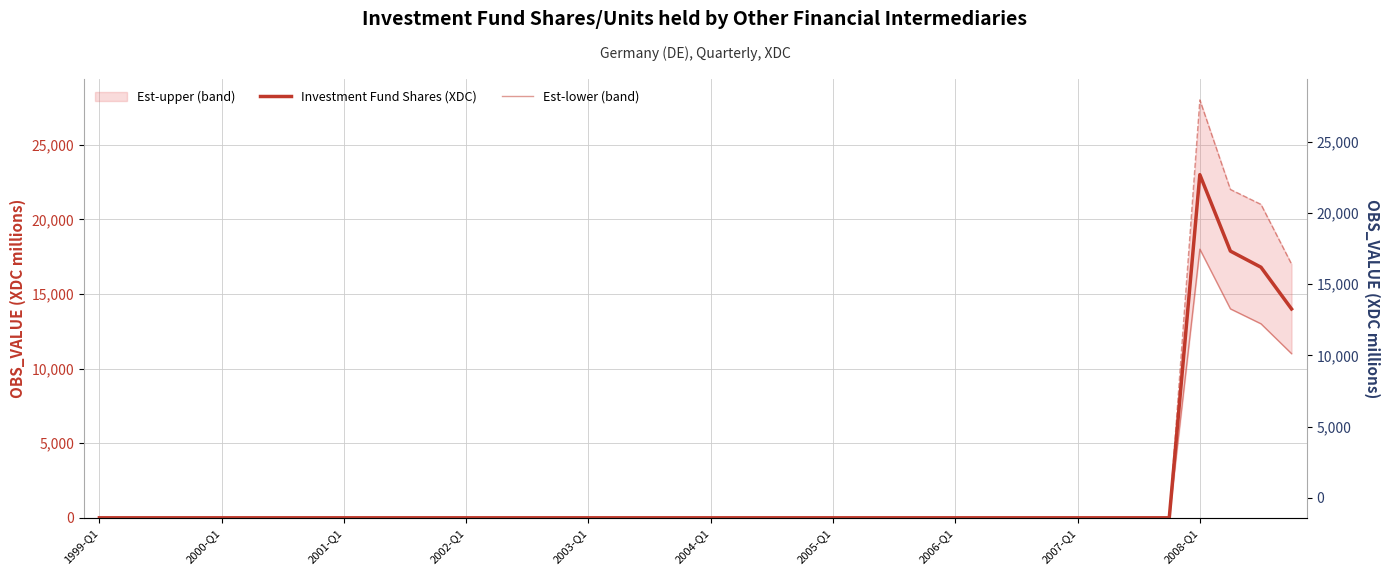

True or false: Est-lower (band) has a value of 0 at 33.

True